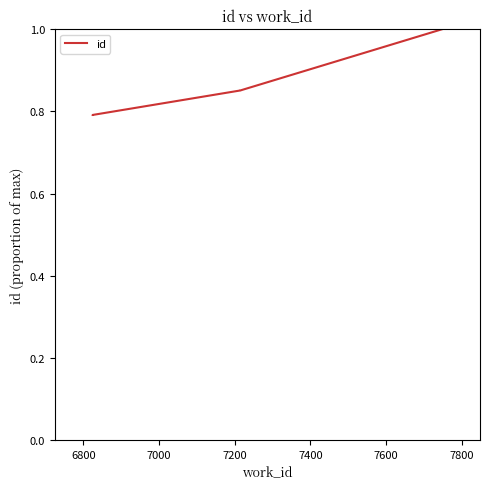

What value does the data have at 7200?

0.9